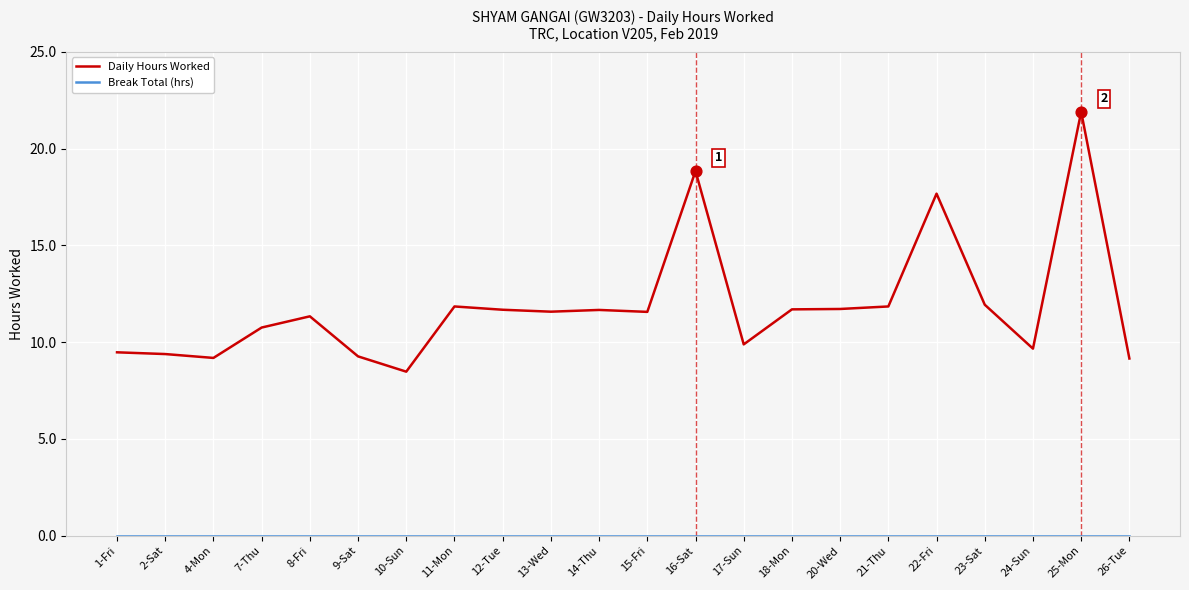

What is the difference between the Daily Hours Worked values at 2-Sat and 20-Wed?

2.3